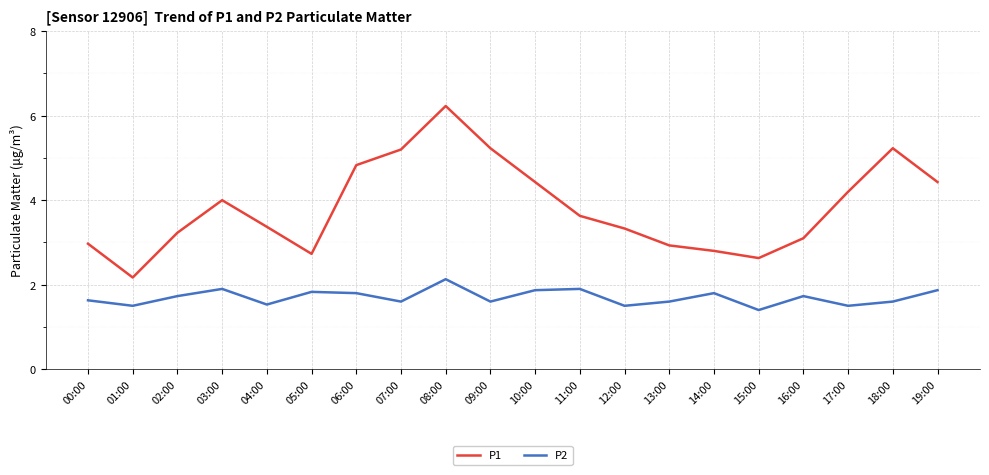

What is the difference between the maximum and minimum values in the P2 series?

0.7